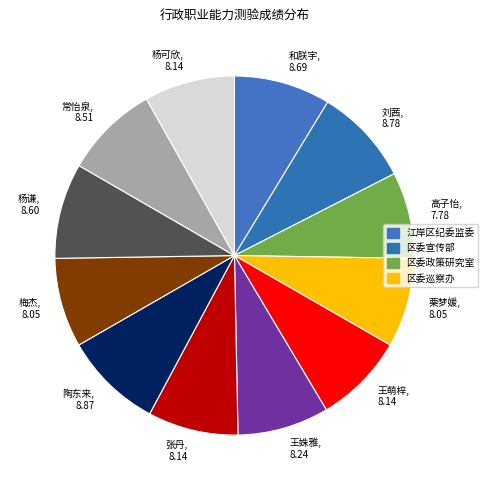

Count the number of slices in the pie.

12